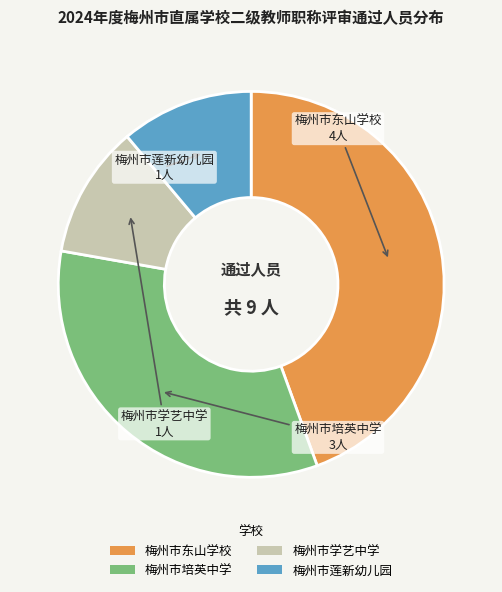

What is the ratio of the value at 梅州市东山学校 to the value at 梅州市学艺中学?

4.0